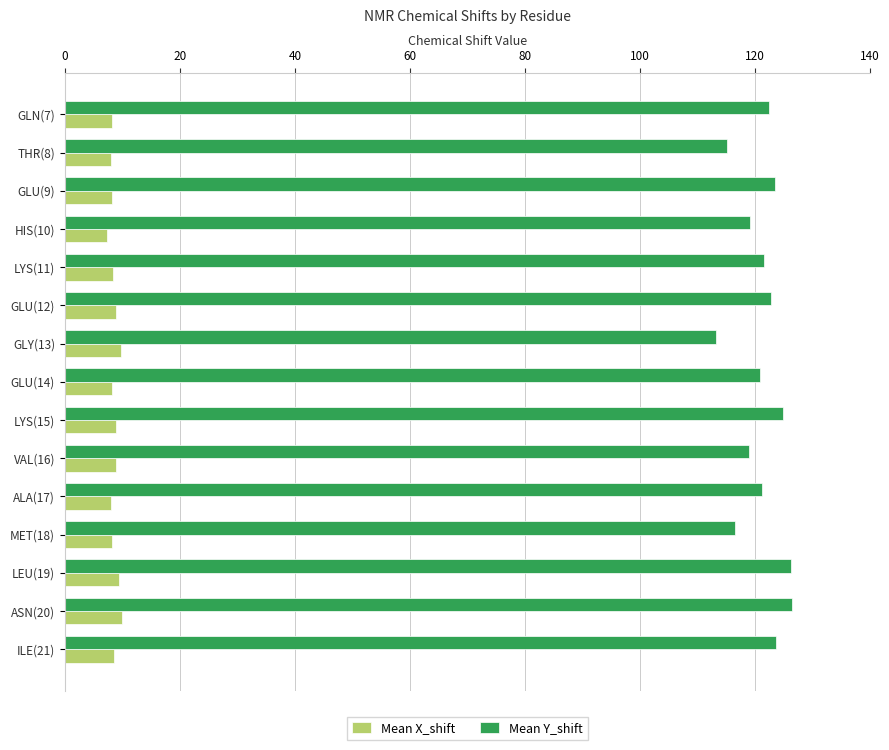

What is the minimum value shown in the chart?

7.4